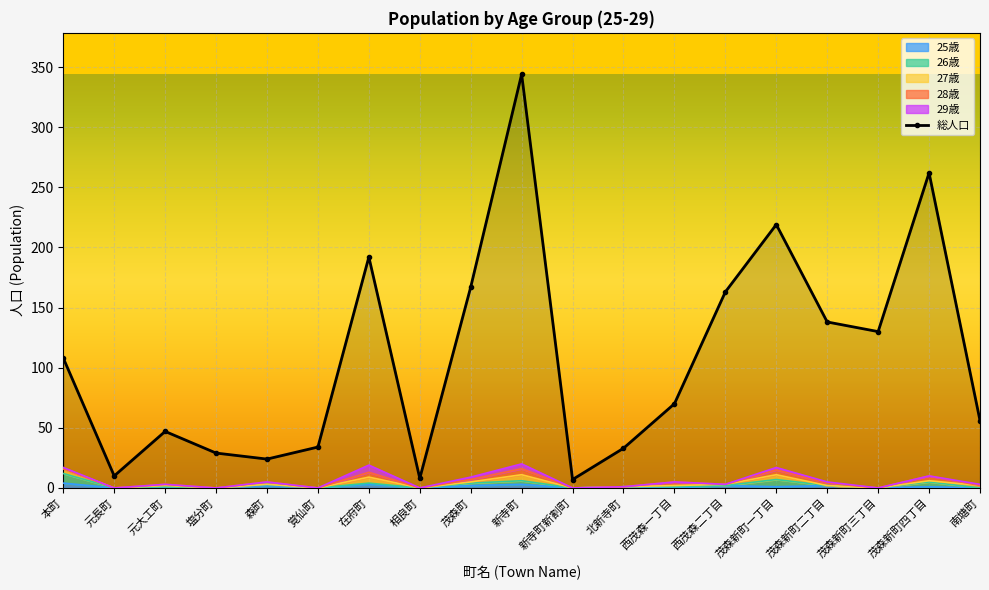

Where is the first local minimum for age_26?

元長町